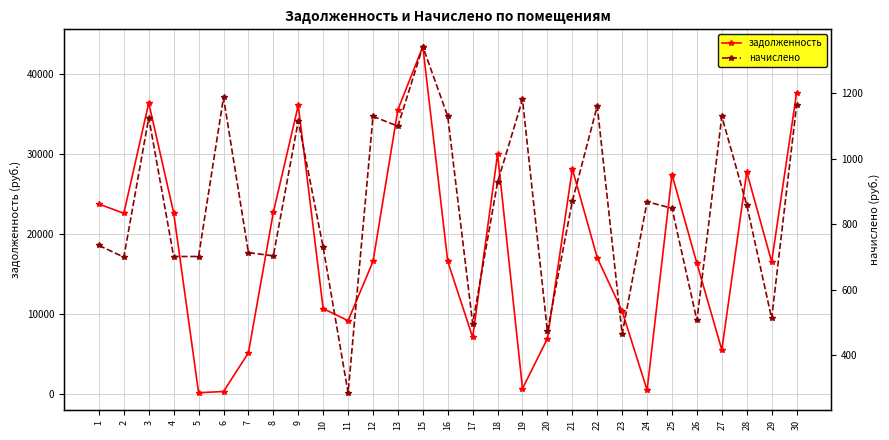

List the labels in order of начислено value, smallest first.

11, 23, 20, 17, 26, 29, 2, 4, 5, 8, 7, 10, 1, 25, 28, 24, 21, 18, 13, 9, 3, 12, 16, 27, 22, 30, 19, 6, 15